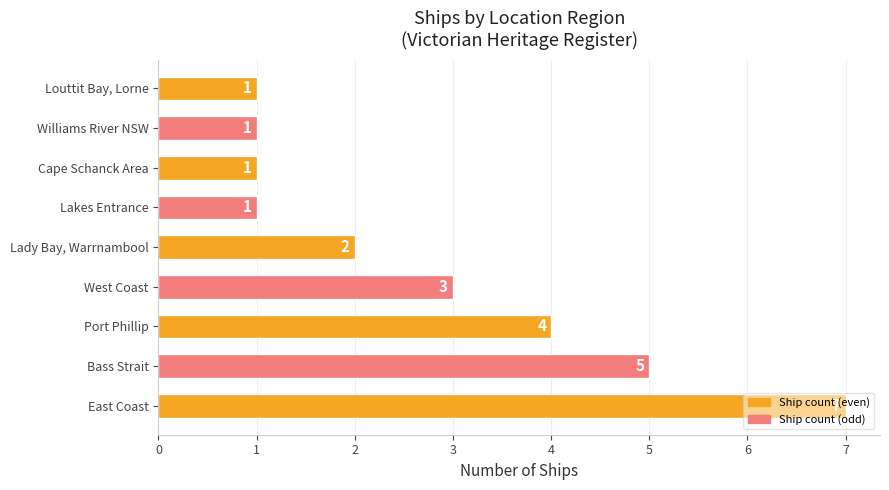

Is it true that the value at East Coast is 2?

False